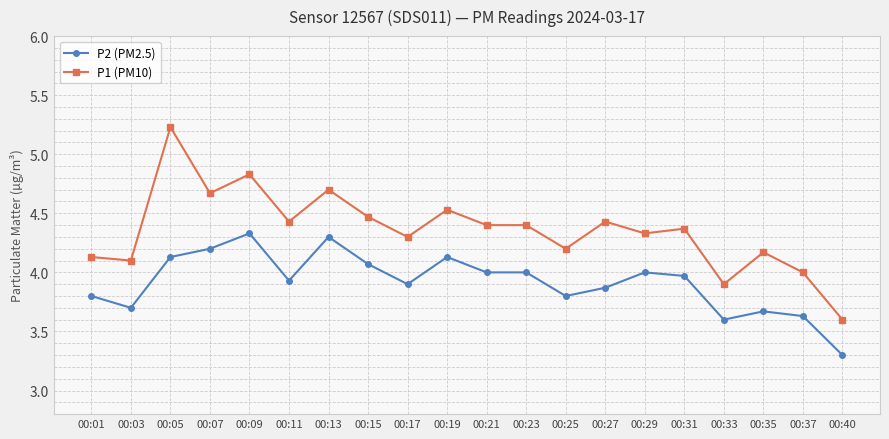

Where is the first local maximum for P1 (PM10)?

00:05